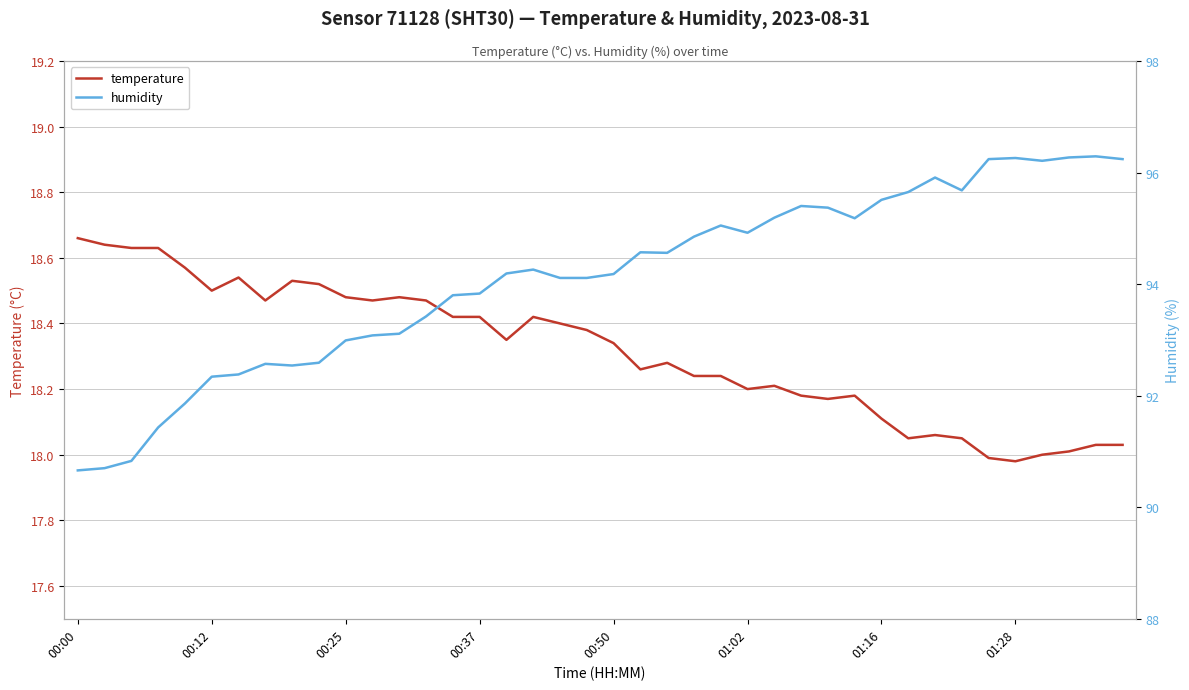

At which category does the chart reach its peak across all series?

38